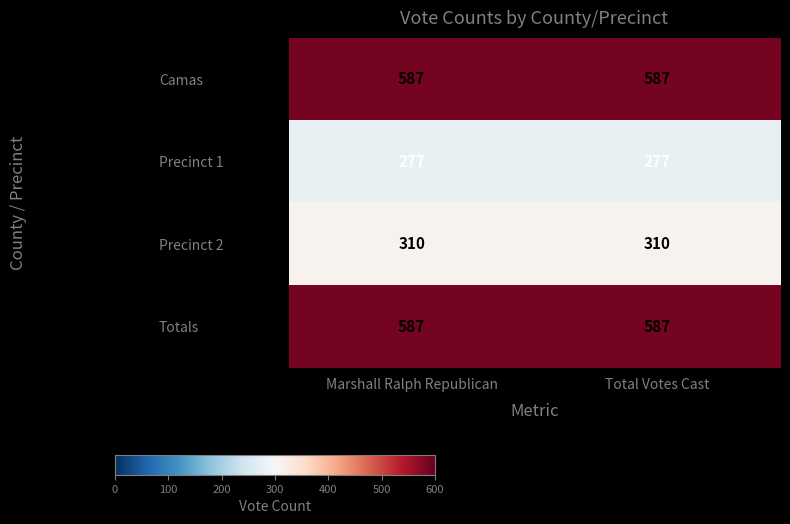

Reading right to left, list all the values displayed in this chart.

Camas: Total Votes Cast=587	Marshall Ralph Republican=587
Precinct 1: Total Votes Cast=277	Marshall Ralph Republican=277
Precinct 2: Total Votes Cast=310	Marshall Ralph Republican=310
Totals: Total Votes Cast=587	Marshall Ralph Republican=587